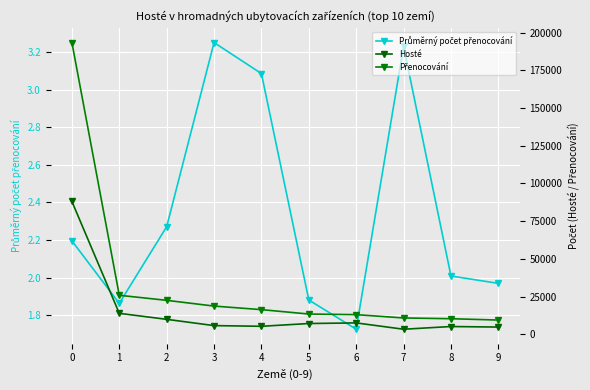

How many lines are shown in the chart?

3